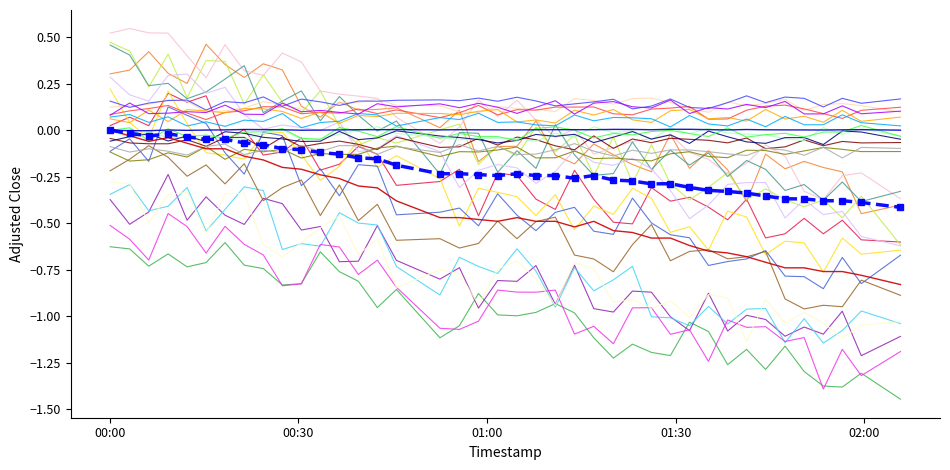

Is it true that humidity equals 0.0 at 9?

False